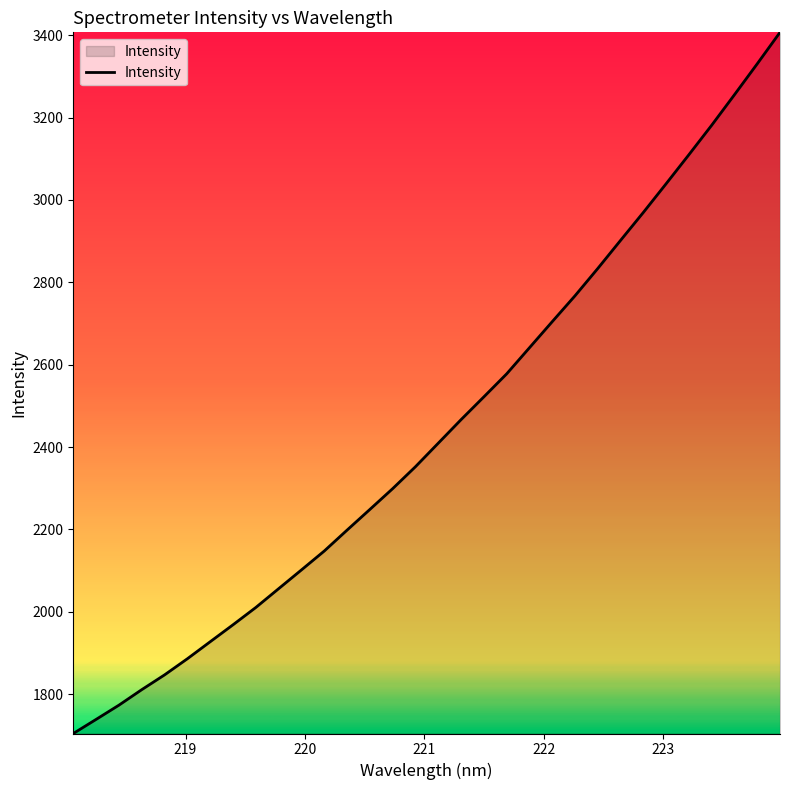

What is the difference between the maximum and minimum values?

1702.7